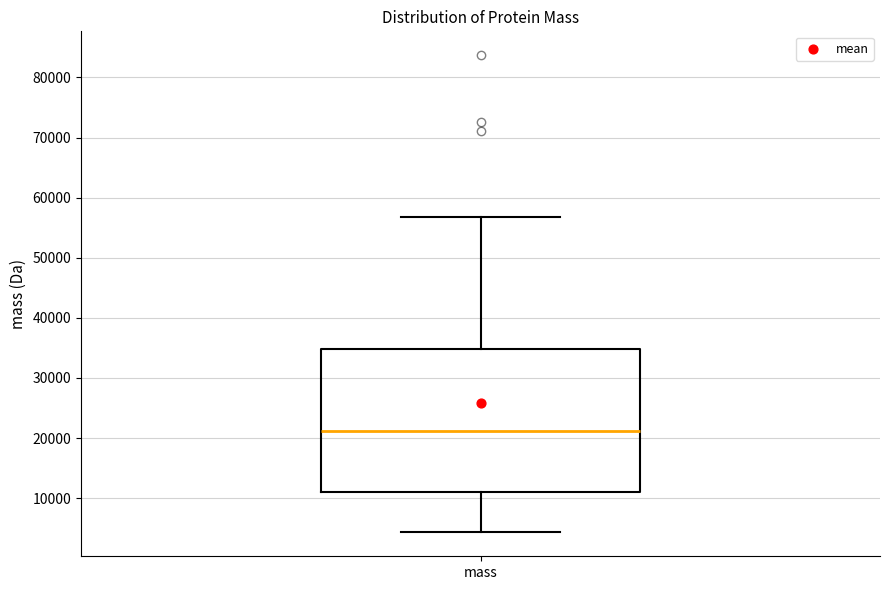

Transcribe this box plot: give where the median line is, the range the box spans, and where the two whiskers end, as read against the y-axis. The values are not printed on the chart, so give them approximately, as read against the axis.

median 21000, box 11000 to 35000, whiskers 4000 to 57000